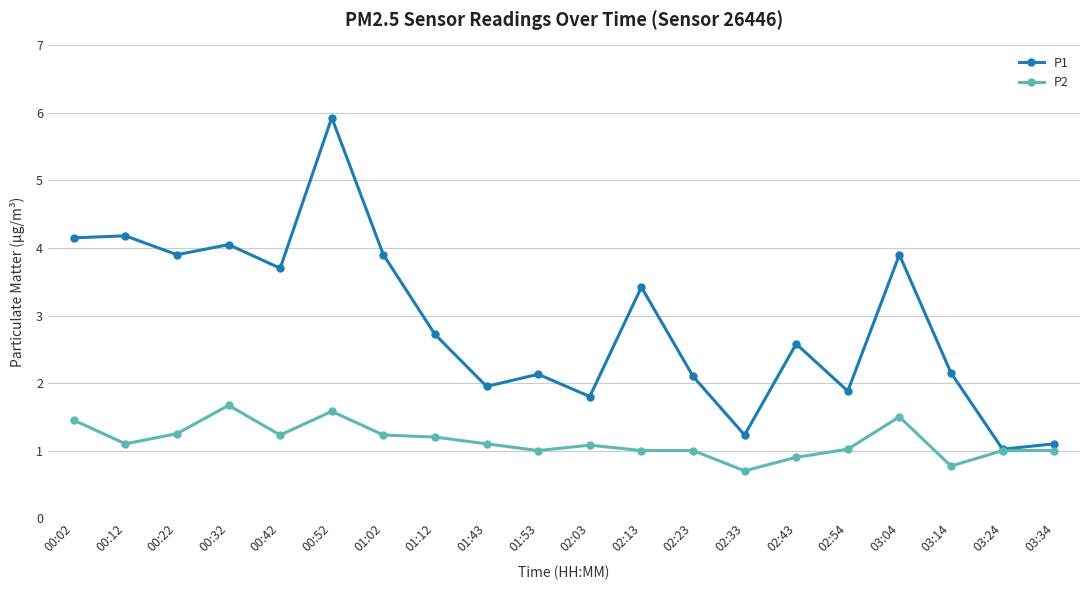

What is the difference between the second highest and minimum values in the P2 series?

0.9